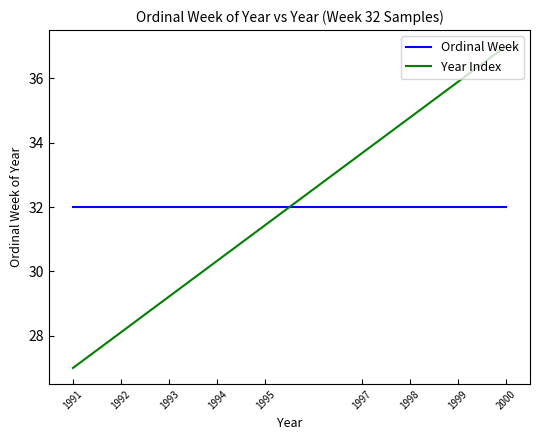

Is it true that Year Index equals 50.8 at 2000?

False